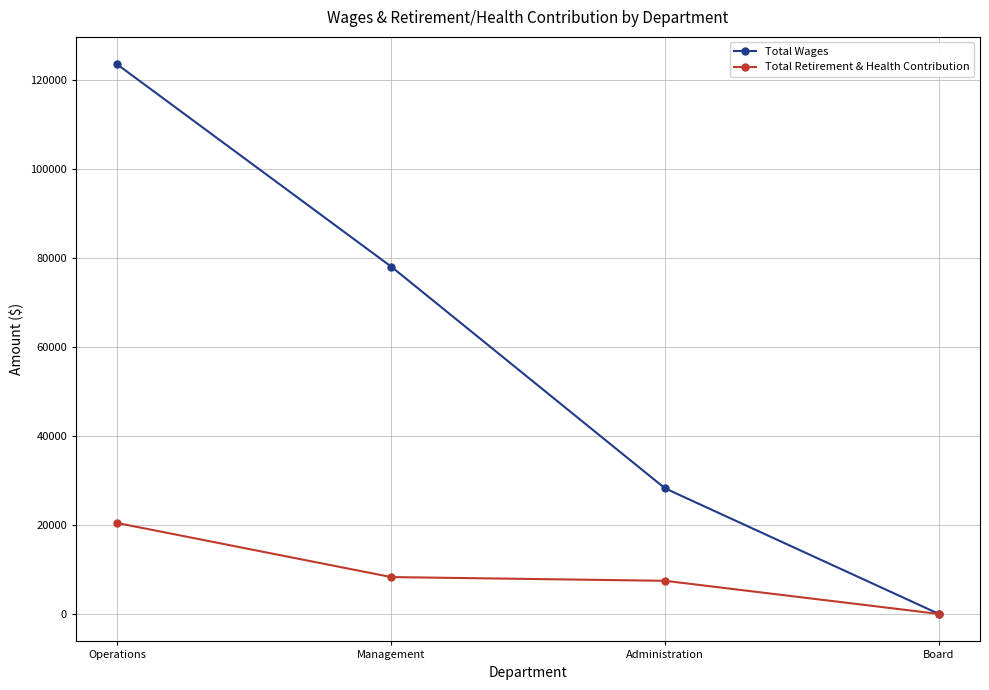

List the labels in order of Total Wages value, largest first.

Operations, Management, Administration, Board